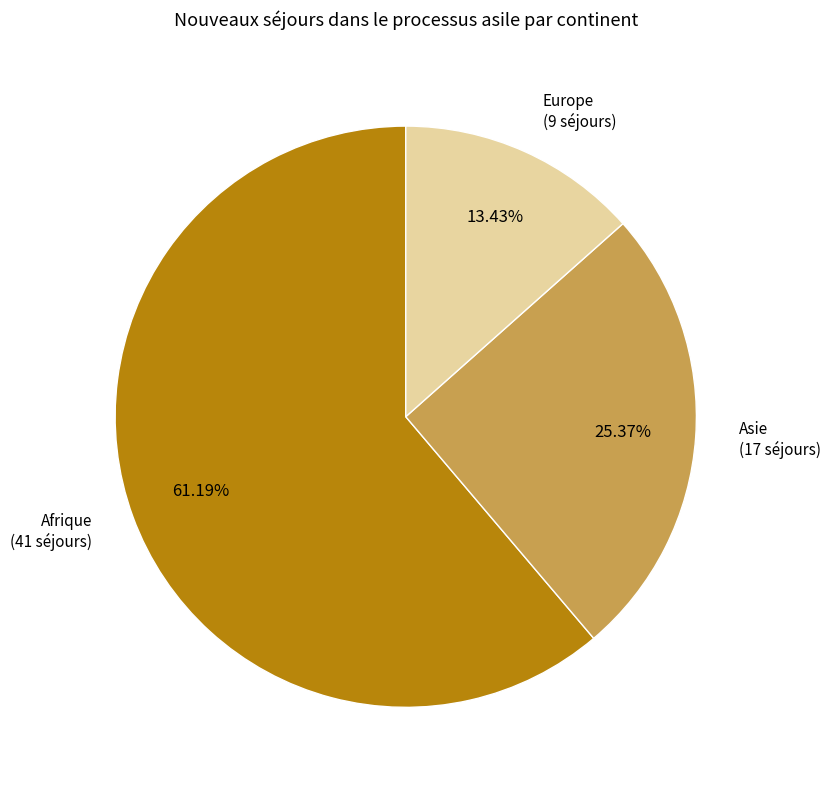

Is there any slice that represents more than half of the pie?

Yes